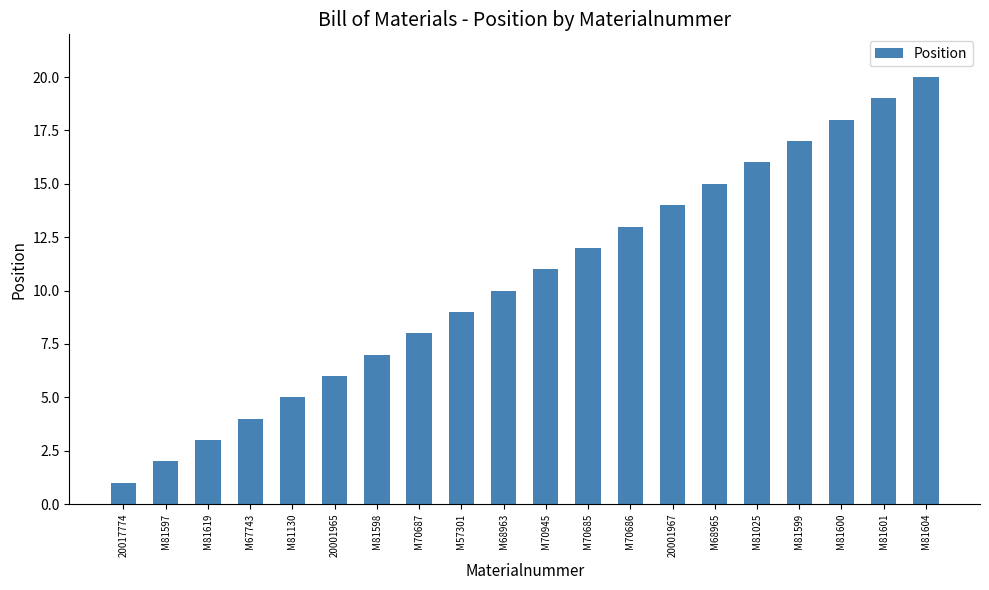

What value does the data have at 20001967?

14